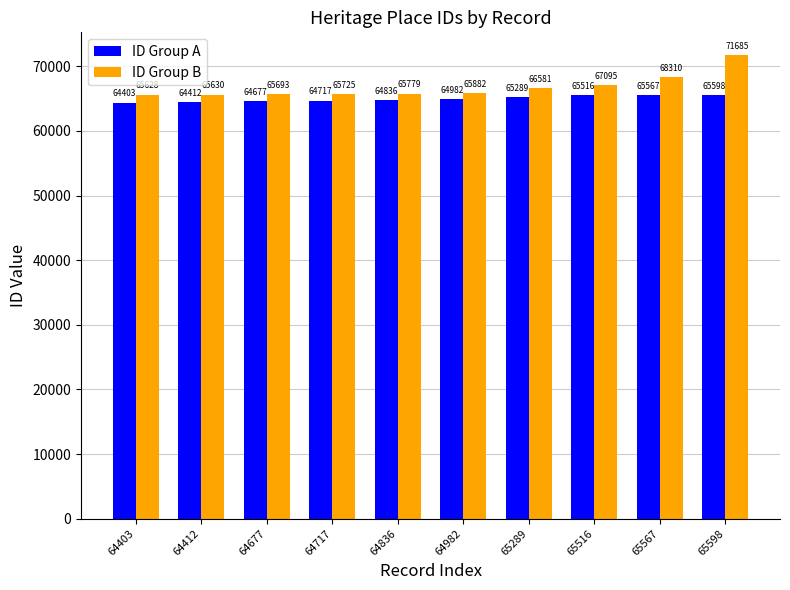

Reading left to right, what are all the values shown in this chart?

ID Group A: 64403=64403	64412=64412	64677=64677	64717=64717	64836=64836	64982=64982	65289=65289	65516=65516	65567=65567	65598=65598
ID Group B: 64403=65628	64412=65630	64677=65693	64717=65725	64836=65779	64982=65882	65289=66581	65516=67095	65567=68310	65598=71685